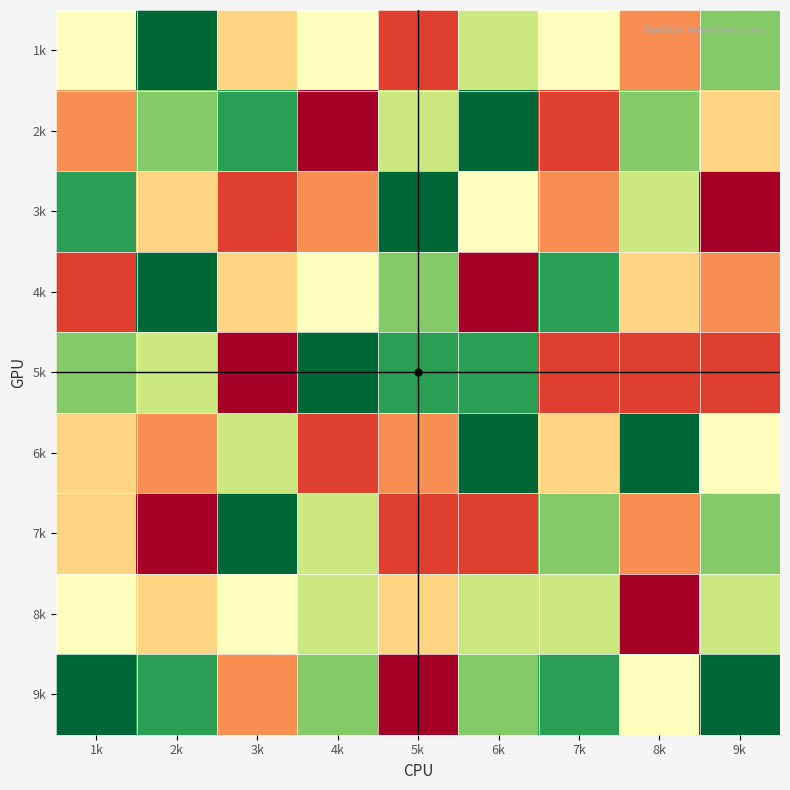

Which label corresponds to the smallest value in the chart?

4k